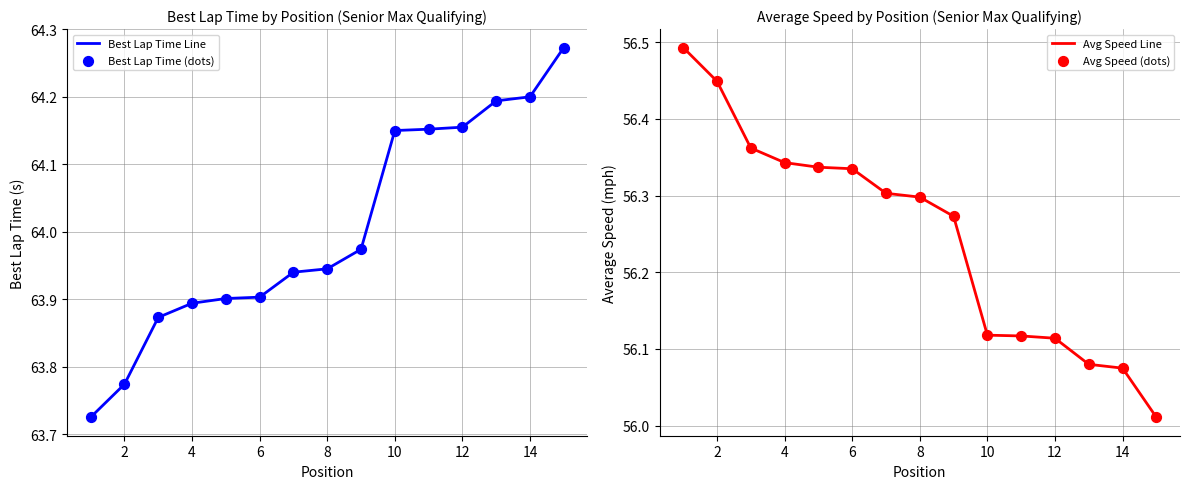

Is the value of Best Lap Time Line at 9 greater than the value of Avg Speed Line at 12?

Yes